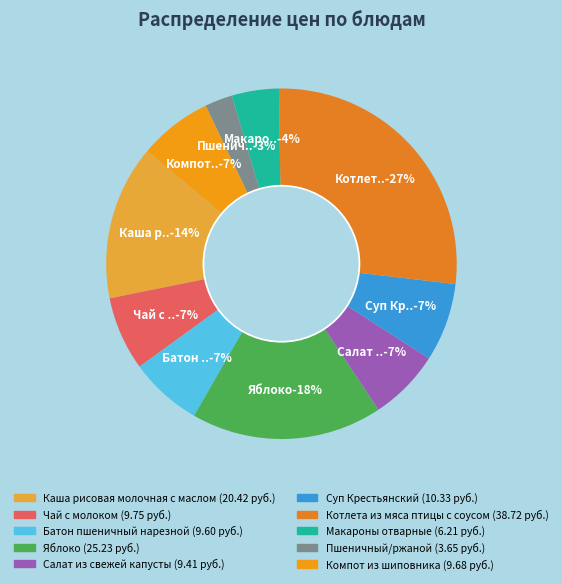

What is the smallest slice in the pie chart?

Пшеничный/ржаной